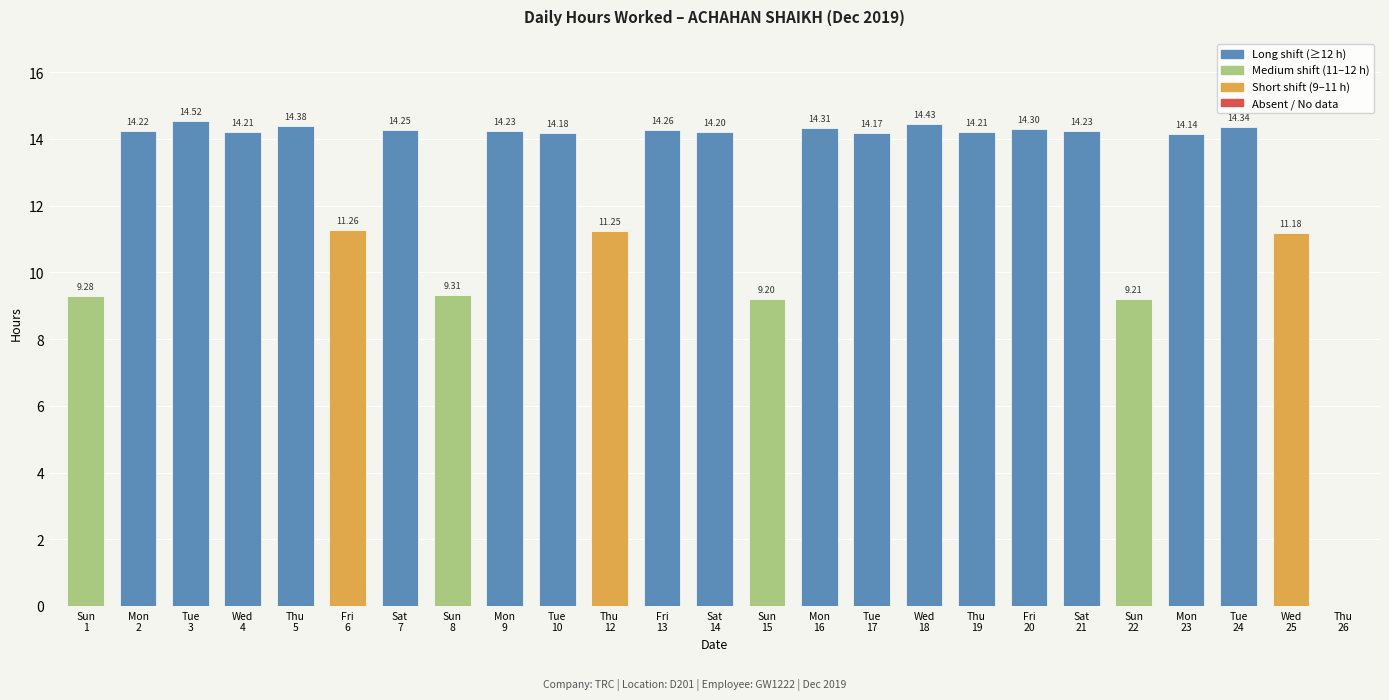

Are the bars horizontal?

No